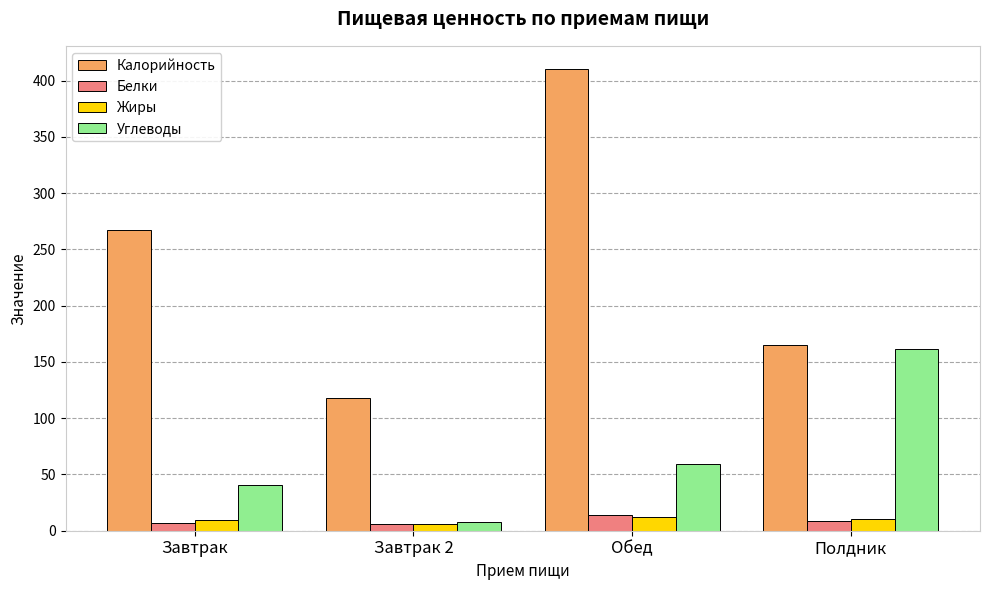

What value does the Углеводы series have at Обед?

59.3